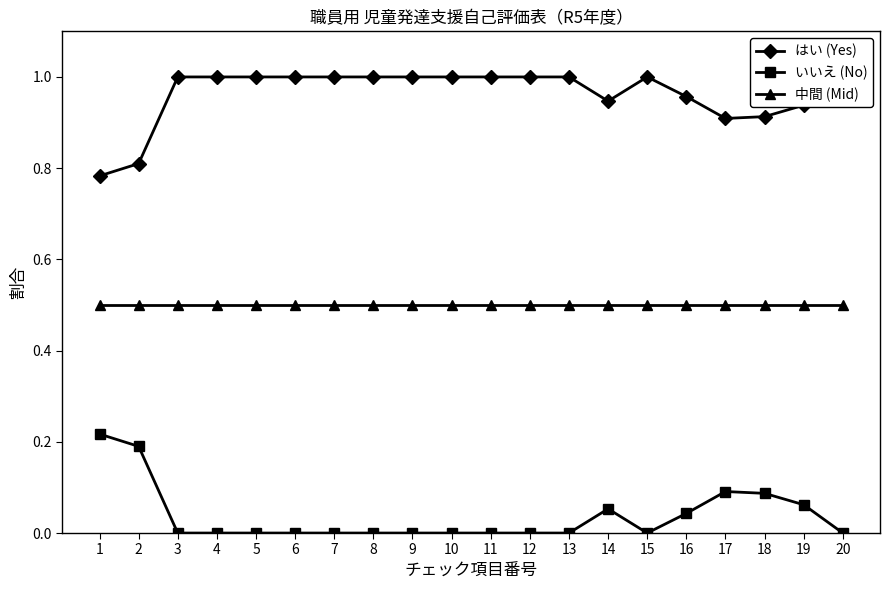

Reading right to left, extract all data points from this chart.

はい (Yes): 1.0	0.9	0.9	0.9	1.0	1.0	0.9	1.0	1.0	1.0	1.0	1.0	1.0	1.0	1.0	1.0	1.0	1.0	0.8	0.8
いいえ (No): 0.0	0.1	0.1	0.1	0.0	0.0	0.1	0.0	0.0	0.0	0.0	0.0	0.0	0.0	0.0	0.0	0.0	0.0	0.2	0.2
中間 (Mid): 0.5	0.5	0.5	0.5	0.5	0.5	0.5	0.5	0.5	0.5	0.5	0.5	0.5	0.5	0.5	0.5	0.5	0.5	0.5	0.5